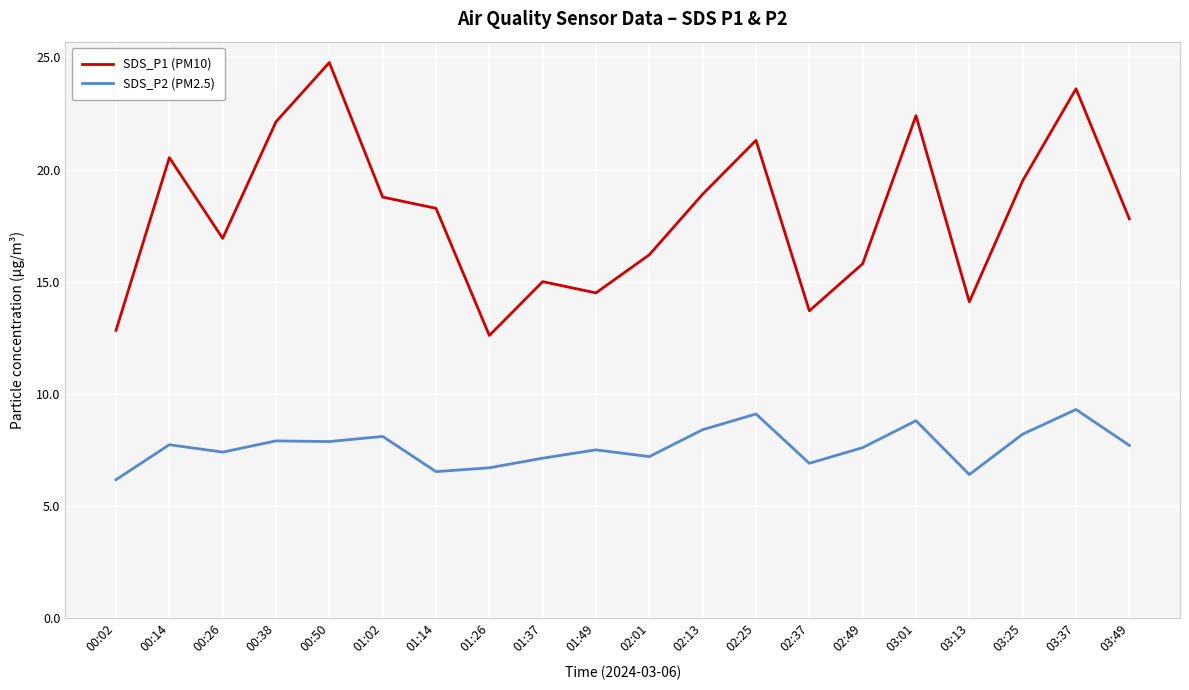

What position from the left is 00:50?

5